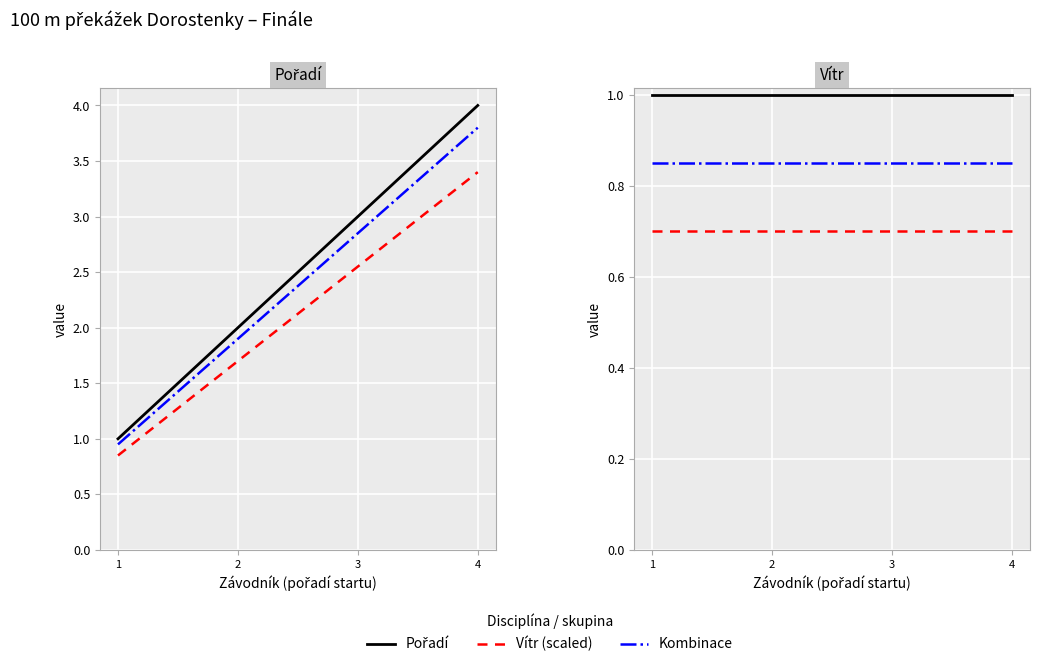

The value of Vítr (scaled) at 1 is 0.7. True or false?

True